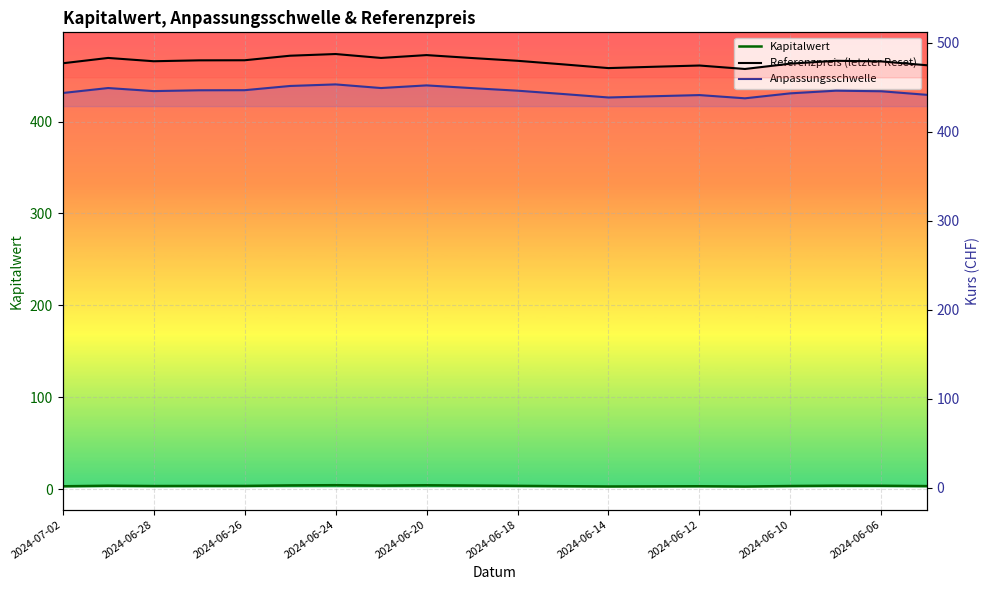

Count the number of data series in this chart.

3